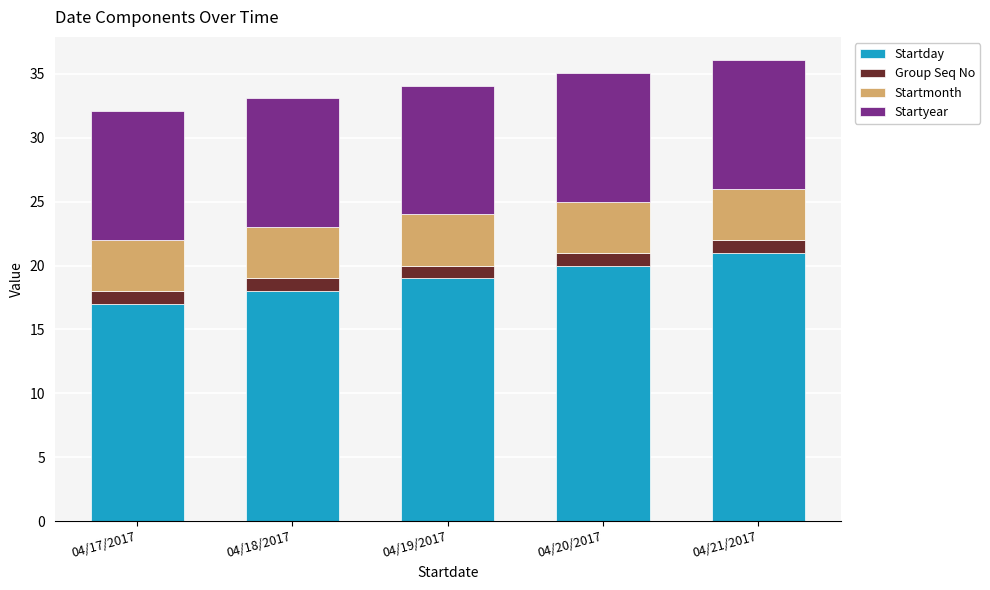

What is the sum of the Startday values at 04/17/2017 and 04/21/2017?

38.0